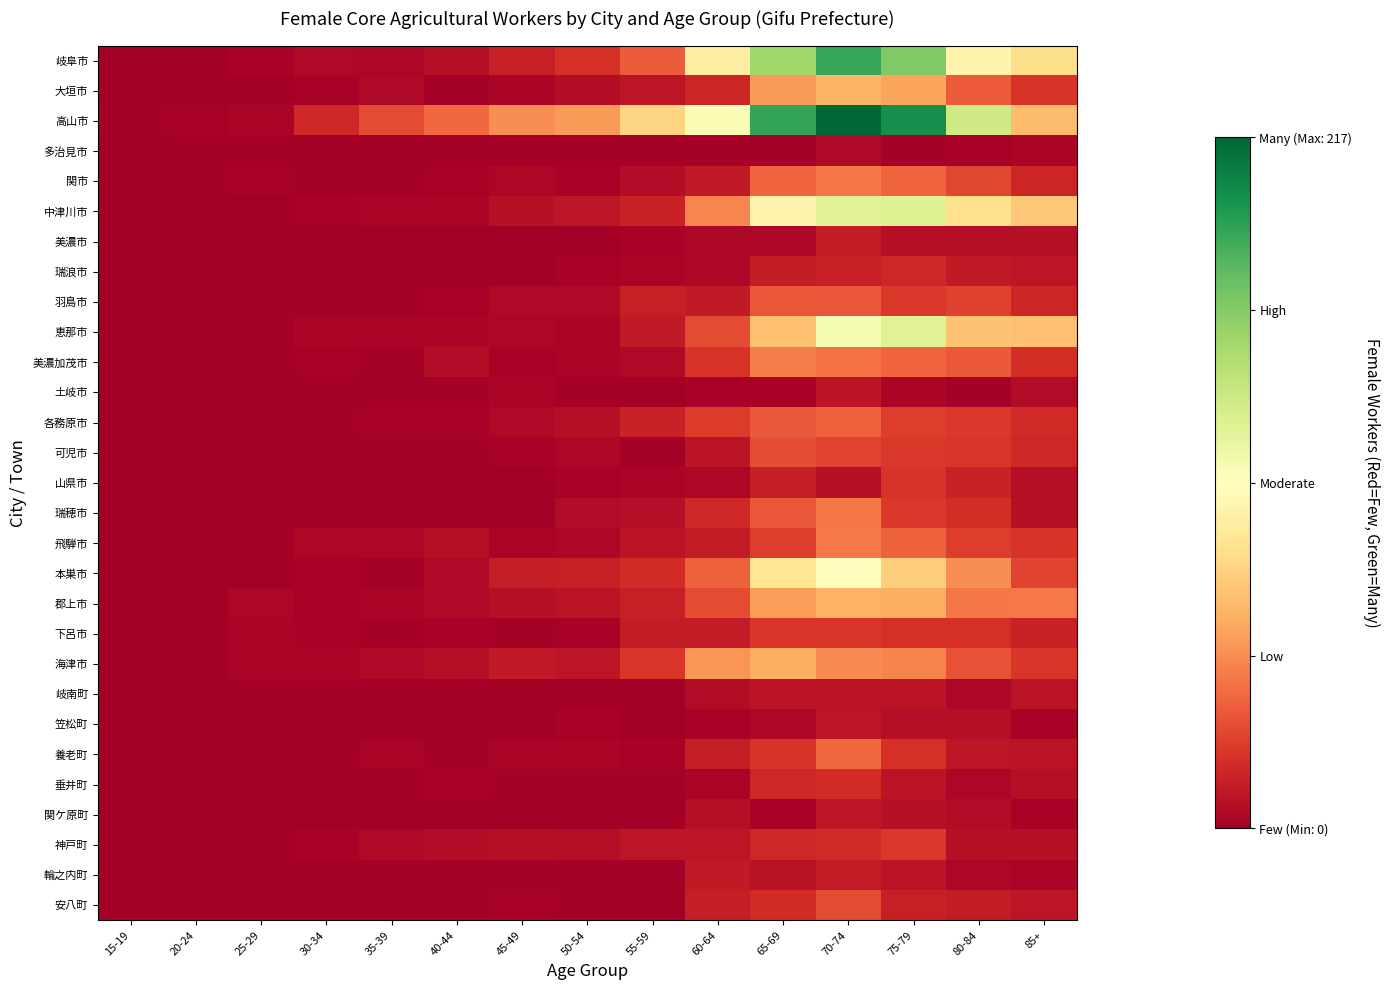

Reading left to right, what are all the values shown in this chart?

岐阜市: 15-19=0	20-24=0	25-29=2	30-34=5	35-39=4	40-44=8	45-49=15	50-54=22	55-59=38	60-64=97	65-69=153	70-74=187	75-79=164	80-84=101	85+=86
大垣市: 15-19=0	20-24=0	25-29=0	30-34=2	35-39=5	40-44=0	45-49=3	50-54=6	55-59=11	60-64=17	65-69=59	70-74=69	75-79=62	80-84=38	85+=23
高山市: 15-19=1	20-24=2	25-29=3	30-34=18	35-39=32	40-44=42	45-49=55	50-54=59	55-59=82	60-64=112	65-69=188	70-74=217	75-79=199	80-84=134	85+=72
多治見市: 15-19=0	20-24=0	25-29=0	30-34=0	35-39=0	40-44=0	45-49=0	50-54=0	55-59=1	60-64=1	65-69=1	70-74=5	75-79=1	80-84=2	85+=3
関市: 15-19=0	20-24=1	25-29=2	30-34=0	35-39=1	40-44=2	45-49=4	50-54=2	55-59=6	60-64=12	65-69=40	70-74=47	75-79=40	80-84=30	85+=17
中津川市: 15-19=0	20-24=0	25-29=0	30-34=2	35-39=3	40-44=3	45-49=8	50-54=11	55-59=16	60-64=52	65-69=101	70-74=125	75-79=127	80-84=88	85+=77
美濃市: 15-19=0	20-24=0	25-29=0	30-34=0	35-39=0	40-44=0	45-49=0	50-54=0	55-59=2	60-64=4	65-69=4	70-74=13	75-79=7	80-84=7	85+=8
瑞浪市: 15-19=0	20-24=1	25-29=1	30-34=0	35-39=0	40-44=0	45-49=0	50-54=2	55-59=3	60-64=4	65-69=13	70-74=15	75-79=18	80-84=12	85+=11
羽島市: 15-19=0	20-24=0	25-29=1	30-34=1	35-39=1	40-44=2	45-49=5	50-54=5	55-59=15	60-64=12	65-69=36	70-74=36	75-79=25	80-84=28	85+=17
恵那市: 15-19=0	20-24=0	25-29=1	30-34=3	35-39=3	40-44=3	45-49=4	50-54=3	55-59=12	60-64=32	65-69=73	70-74=114	75-79=126	80-84=74	85+=73
美濃加茂市: 15-19=0	20-24=0	25-29=0	30-34=2	35-39=1	40-44=6	45-49=2	50-54=3	55-59=5	60-64=23	65-69=50	70-74=45	75-79=41	80-84=37	85+=21
土岐市: 15-19=0	20-24=0	25-29=1	30-34=0	35-39=0	40-44=0	45-49=3	50-54=0	55-59=0	60-64=2	65-69=2	70-74=10	75-79=3	80-84=1	85+=6
各務原市: 15-19=0	20-24=0	25-29=0	30-34=1	35-39=2	40-44=2	45-49=5	50-54=7	55-59=16	60-64=26	65-69=37	70-74=39	75-79=27	80-84=25	85+=19
可児市: 15-19=0	20-24=0	25-29=0	30-34=0	35-39=1	40-44=1	45-49=2	50-54=4	55-59=1	60-64=10	65-69=33	70-74=29	75-79=25	80-84=24	85+=18
山県市: 15-19=0	20-24=1	25-29=0	30-34=0	35-39=0	40-44=0	45-49=0	50-54=2	55-59=3	60-64=4	65-69=14	70-74=8	75-79=23	80-84=16	85+=7
瑞穂市: 15-19=0	20-24=0	25-29=1	30-34=0	35-39=1	40-44=0	45-49=0	50-54=6	55-59=7	60-64=18	65-69=36	70-74=47	75-79=25	80-84=21	85+=8
飛騨市: 15-19=0	20-24=1	25-29=0	30-34=4	35-39=4	40-44=7	45-49=3	50-54=4	55-59=10	60-64=13	65-69=27	70-74=48	75-79=39	80-84=27	85+=23
本巣市: 15-19=0	20-24=1	25-29=0	30-34=2	35-39=1	40-44=5	45-49=14	50-54=15	55-59=20	60-64=39	65-69=91	70-74=107	75-79=79	80-84=55	85+=29
郡上市: 15-19=0	20-24=0	25-29=4	30-34=2	35-39=3	40-44=5	45-49=8	50-54=10	55-59=15	60-64=32	65-69=60	70-74=67	75-79=66	80-84=47	85+=48
下呂市: 15-19=0	20-24=1	25-29=3	30-34=2	35-39=1	40-44=2	45-49=1	50-54=2	55-59=13	60-64=13	65-69=24	70-74=24	75-79=22	80-84=22	85+=16
海津市: 15-19=0	20-24=0	25-29=3	30-34=3	35-39=5	40-44=7	45-49=12	50-54=11	55-59=24	60-64=57	65-69=66	70-74=54	75-79=51	80-84=34	85+=24
岐南町: 15-19=0	20-24=0	25-29=0	30-34=0	35-39=0	40-44=0	45-49=0	50-54=0	55-59=1	60-64=6	65-69=10	70-74=10	75-79=10	80-84=4	85+=10
笠松町: 15-19=0	20-24=0	25-29=0	30-34=0	35-39=0	40-44=0	45-49=0	50-54=2	55-59=0	60-64=2	65-69=4	70-74=11	75-79=7	80-84=7	85+=2
養老町: 15-19=0	20-24=0	25-29=0	30-34=0	35-39=3	40-44=1	45-49=3	50-54=3	55-59=2	60-64=14	65-69=23	70-74=42	75-79=22	80-84=11	85+=10
垂井町: 15-19=0	20-24=0	25-29=0	30-34=0	35-39=0	40-44=2	45-49=1	50-54=1	55-59=1	60-64=3	65-69=18	70-74=20	75-79=10	80-84=4	85+=7
関ケ原町: 15-19=0	20-24=0	25-29=0	30-34=0	35-39=0	40-44=0	45-49=0	50-54=0	55-59=0	60-64=7	65-69=2	70-74=11	75-79=8	80-84=6	85+=2
神戸町: 15-19=0	20-24=0	25-29=0	30-34=2	35-39=5	40-44=6	45-49=8	50-54=7	55-59=11	60-64=11	65-69=18	70-74=19	75-79=25	80-84=8	85+=8
輪之内町: 15-19=0	20-24=0	25-29=0	30-34=0	35-39=1	40-44=1	45-49=1	50-54=1	55-59=1	60-64=12	65-69=9	70-74=13	75-79=10	80-84=4	85+=3
安八町: 15-19=0	20-24=0	25-29=0	30-34=1	35-39=0	40-44=1	45-49=2	50-54=1	55-59=0	60-64=14	65-69=20	70-74=32	75-79=15	80-84=13	85+=11